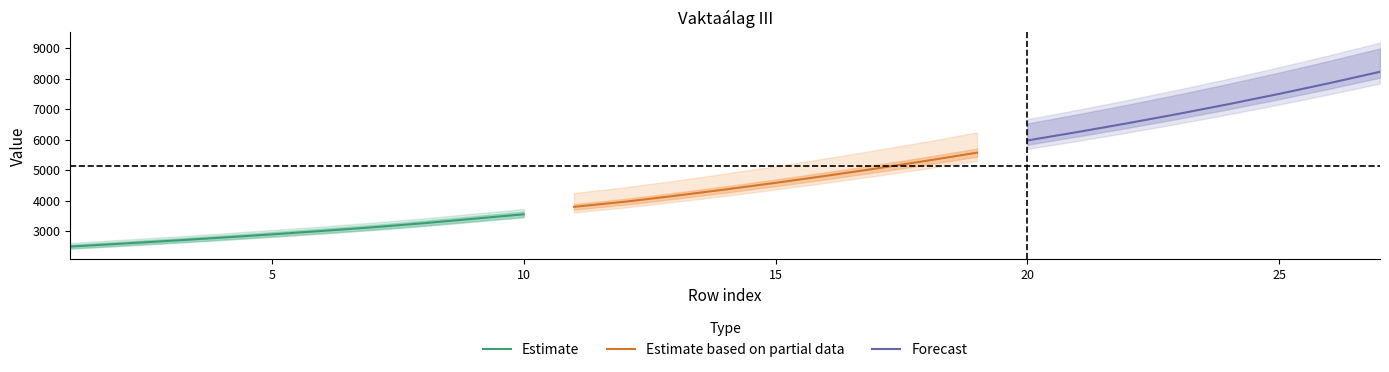

Is this an area chart (filled region under the line)?

No